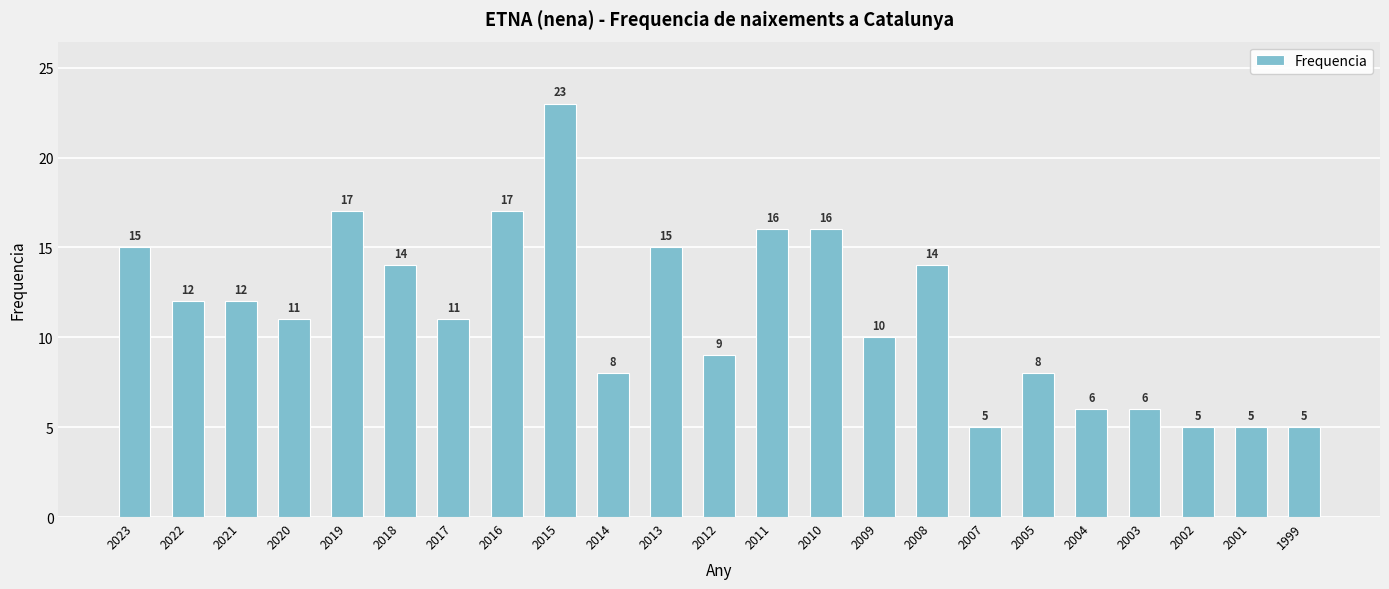

What is the value of the 9th bar from the left?

23